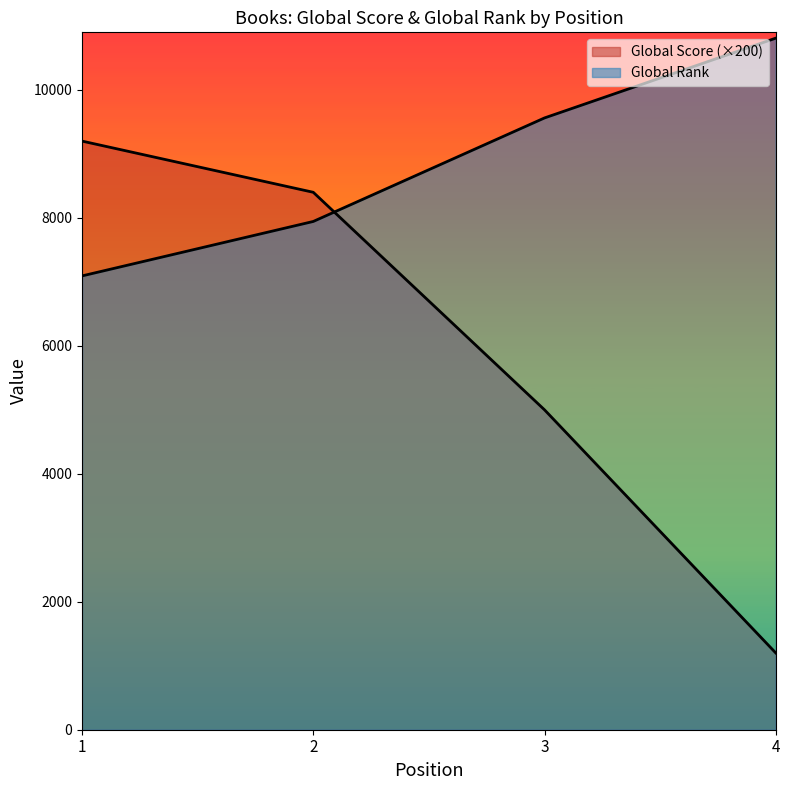

What is the average value of the Global Score series?

5950